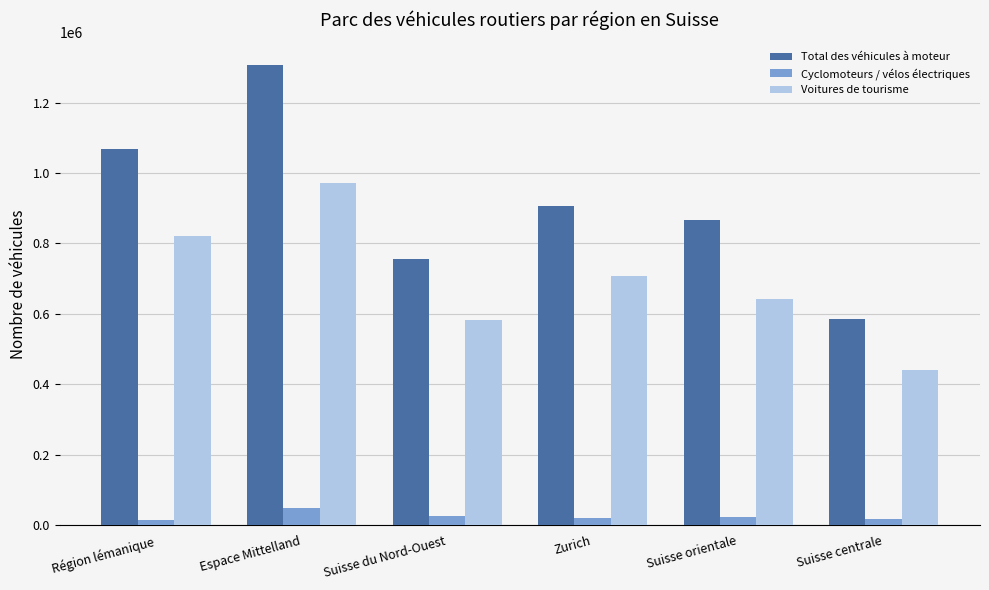

True or false: Total des véhicules à moteur has a value of 1305888 at Espace Mittelland.

True